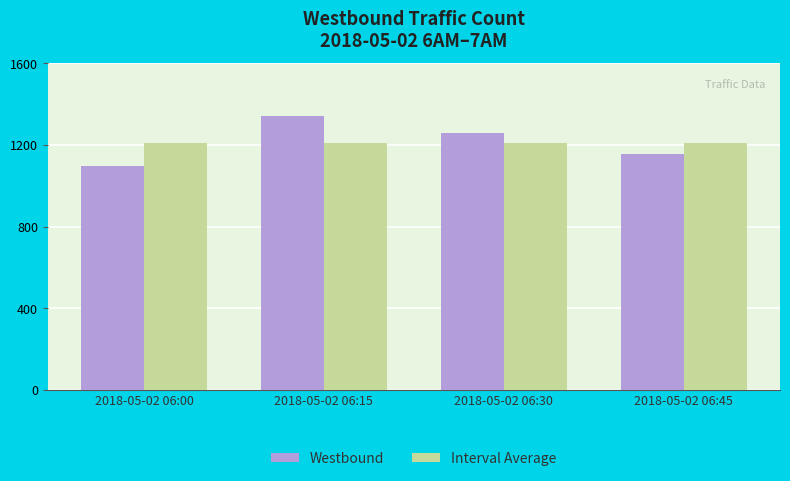

What is the difference between the highest and lowest values at 2018-05-02 06:30?

45.5